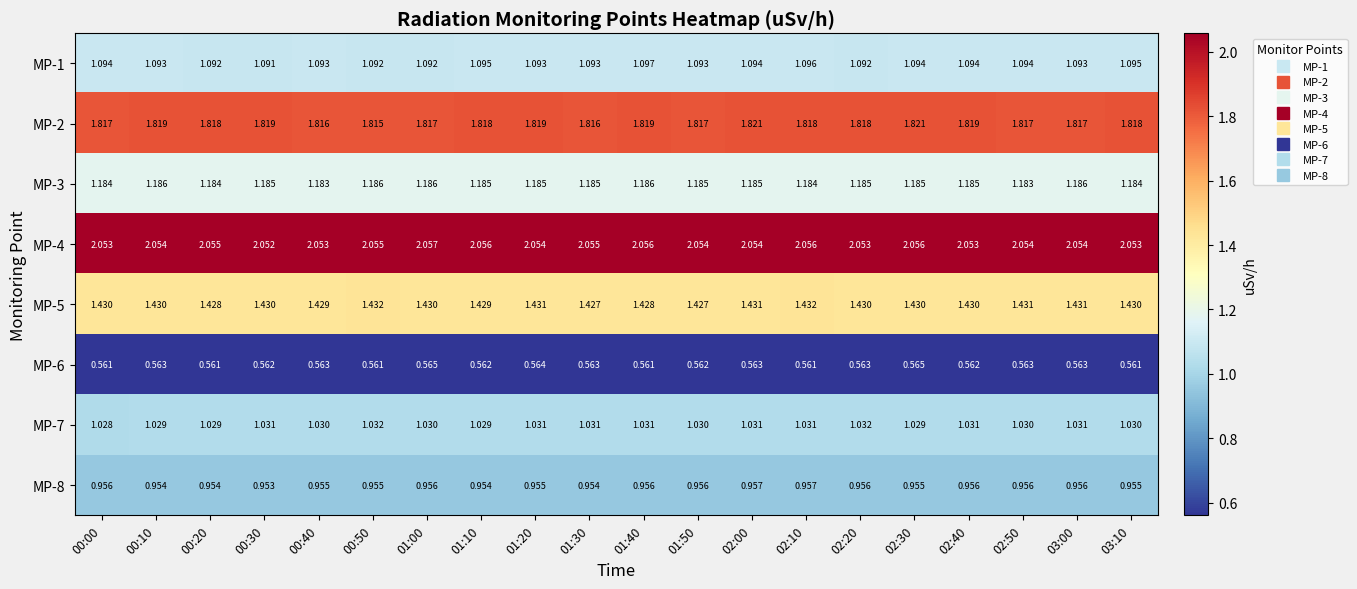

Reading left to right, extract all data points from this chart.

MP-1: 00:00=1.1	00:10=1.1	00:20=1.1	00:30=1.1	00:40=1.1	00:50=1.1	01:00=1.1	01:10=1.1	01:20=1.1	01:30=1.1	01:40=1.1	01:50=1.1	02:00=1.1	02:10=1.1	02:20=1.1	02:30=1.1	02:40=1.1	02:50=1.1	03:00=1.1	03:10=1.1
MP-2: 00:00=1.8	00:10=1.8	00:20=1.8	00:30=1.8	00:40=1.8	00:50=1.8	01:00=1.8	01:10=1.8	01:20=1.8	01:30=1.8	01:40=1.8	01:50=1.8	02:00=1.8	02:10=1.8	02:20=1.8	02:30=1.8	02:40=1.8	02:50=1.8	03:00=1.8	03:10=1.8
MP-3: 00:00=1.2	00:10=1.2	00:20=1.2	00:30=1.2	00:40=1.2	00:50=1.2	01:00=1.2	01:10=1.2	01:20=1.2	01:30=1.2	01:40=1.2	01:50=1.2	02:00=1.2	02:10=1.2	02:20=1.2	02:30=1.2	02:40=1.2	02:50=1.2	03:00=1.2	03:10=1.2
MP-4: 00:00=2.1	00:10=2.1	00:20=2.1	00:30=2.1	00:40=2.1	00:50=2.1	01:00=2.1	01:10=2.1	01:20=2.1	01:30=2.1	01:40=2.1	01:50=2.1	02:00=2.1	02:10=2.1	02:20=2.1	02:30=2.1	02:40=2.1	02:50=2.1	03:00=2.1	03:10=2.1
MP-5: 00:00=1.4	00:10=1.4	00:20=1.4	00:30=1.4	00:40=1.4	00:50=1.4	01:00=1.4	01:10=1.4	01:20=1.4	01:30=1.4	01:40=1.4	01:50=1.4	02:00=1.4	02:10=1.4	02:20=1.4	02:30=1.4	02:40=1.4	02:50=1.4	03:00=1.4	03:10=1.4
MP-6: 00:00=0.6	00:10=0.6	00:20=0.6	00:30=0.6	00:40=0.6	00:50=0.6	01:00=0.6	01:10=0.6	01:20=0.6	01:30=0.6	01:40=0.6	01:50=0.6	02:00=0.6	02:10=0.6	02:20=0.6	02:30=0.6	02:40=0.6	02:50=0.6	03:00=0.6	03:10=0.6
MP-7: 00:00=1.0	00:10=1.0	00:20=1.0	00:30=1.0	00:40=1.0	00:50=1.0	01:00=1.0	01:10=1.0	01:20=1.0	01:30=1.0	01:40=1.0	01:50=1.0	02:00=1.0	02:10=1.0	02:20=1.0	02:30=1.0	02:40=1.0	02:50=1.0	03:00=1.0	03:10=1.0
MP-8: 00:00=1.0	00:10=1.0	00:20=1.0	00:30=1.0	00:40=1.0	00:50=1.0	01:00=1.0	01:10=1.0	01:20=1.0	01:30=1.0	01:40=1.0	01:50=1.0	02:00=1.0	02:10=1.0	02:20=1.0	02:30=1.0	02:40=1.0	02:50=1.0	03:00=1.0	03:10=1.0